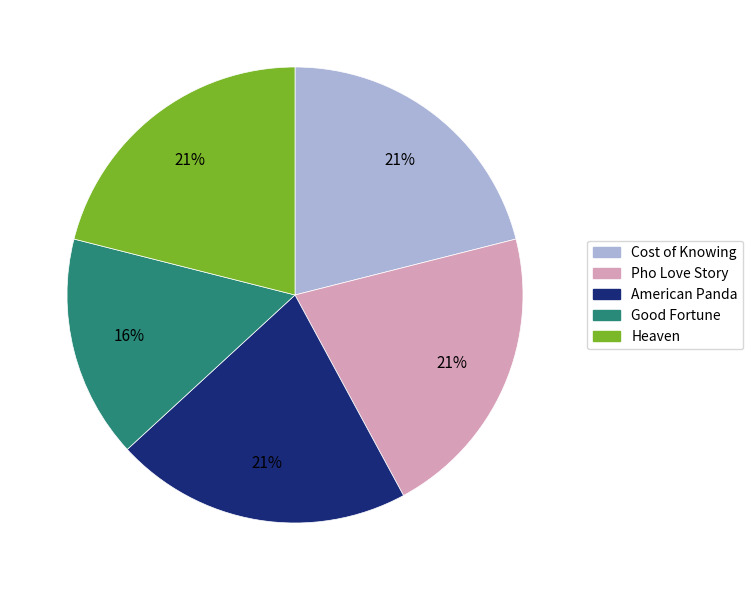

Count the number of slices in the pie.

5